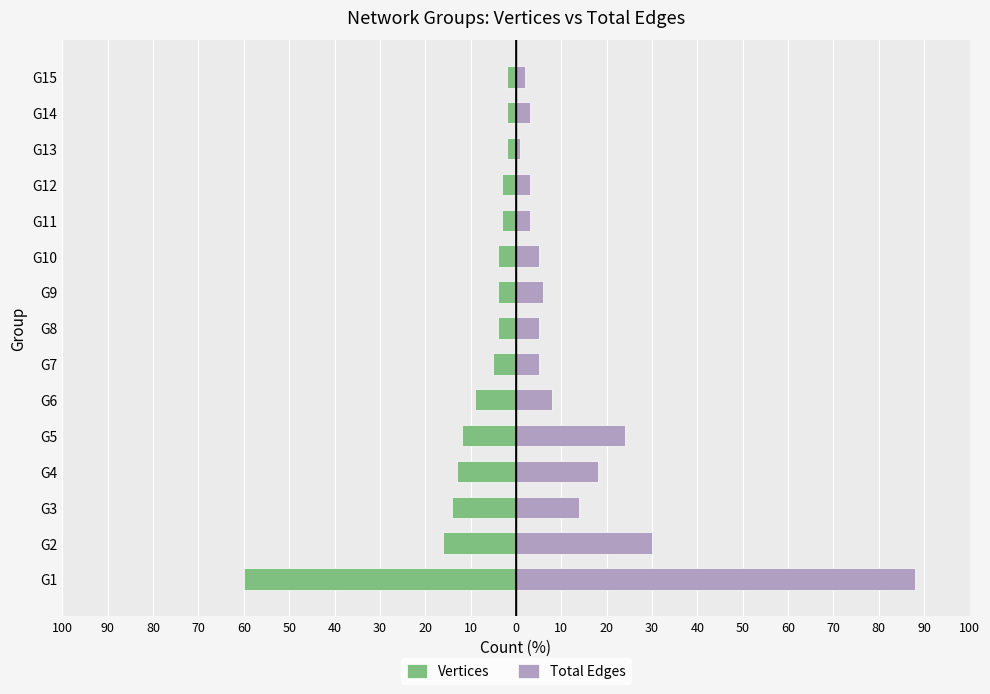

Does the chart contain stacked bars?

No